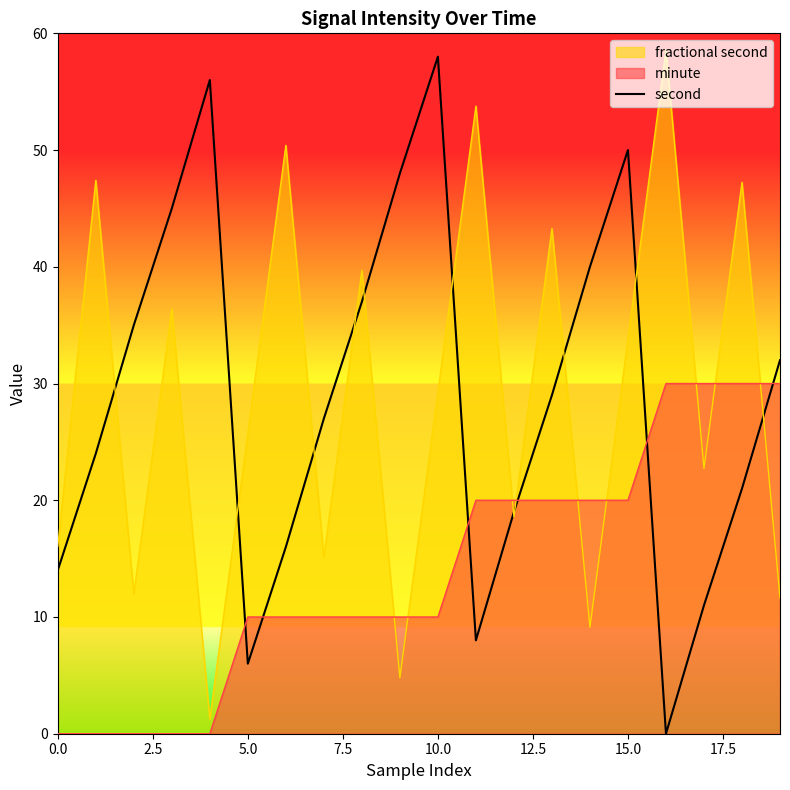

What is the approximate value at 10, to the nearest 10?

60